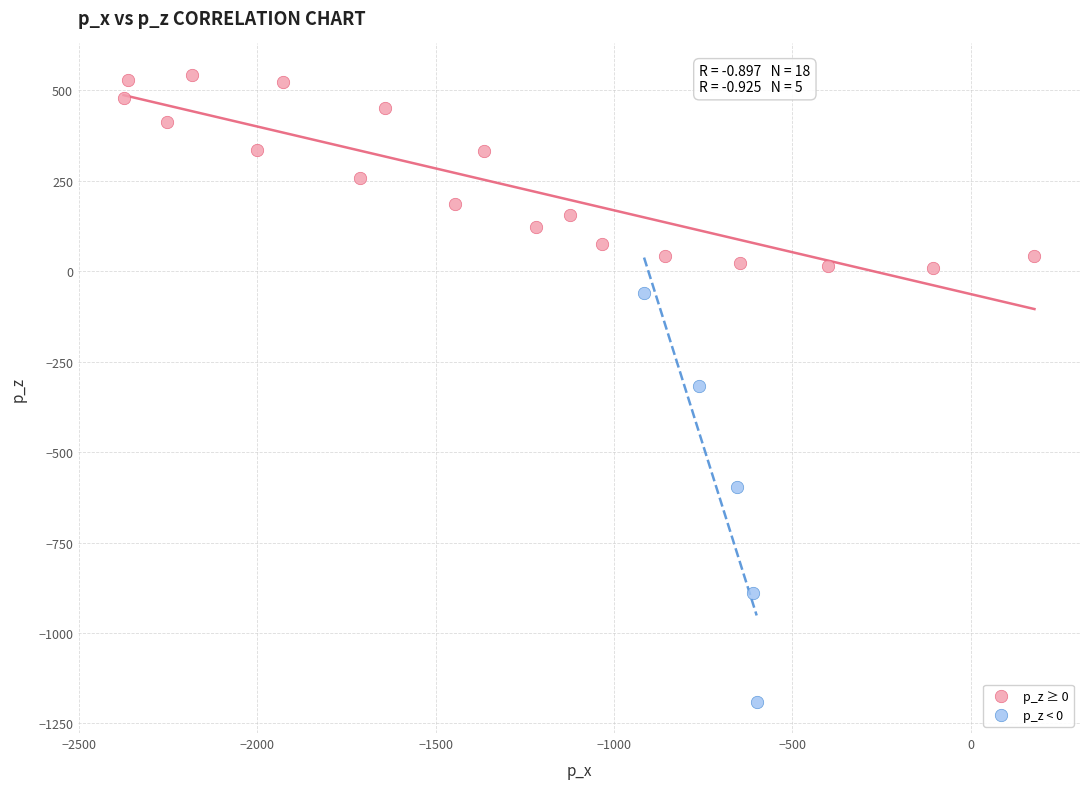

Which series has the largest Y range (max minus min)?

p_z < 0